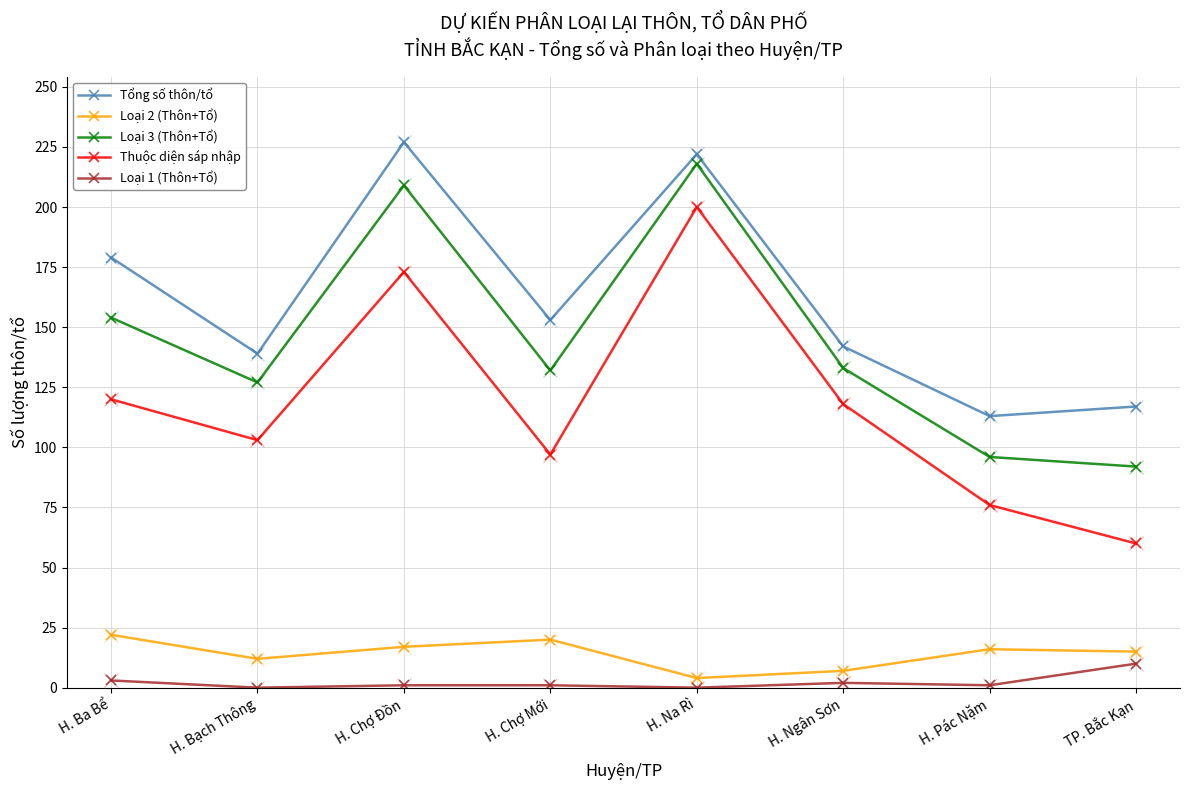

How many values in the Loại 3 (Thôn+Tổ) series are below 133?

4